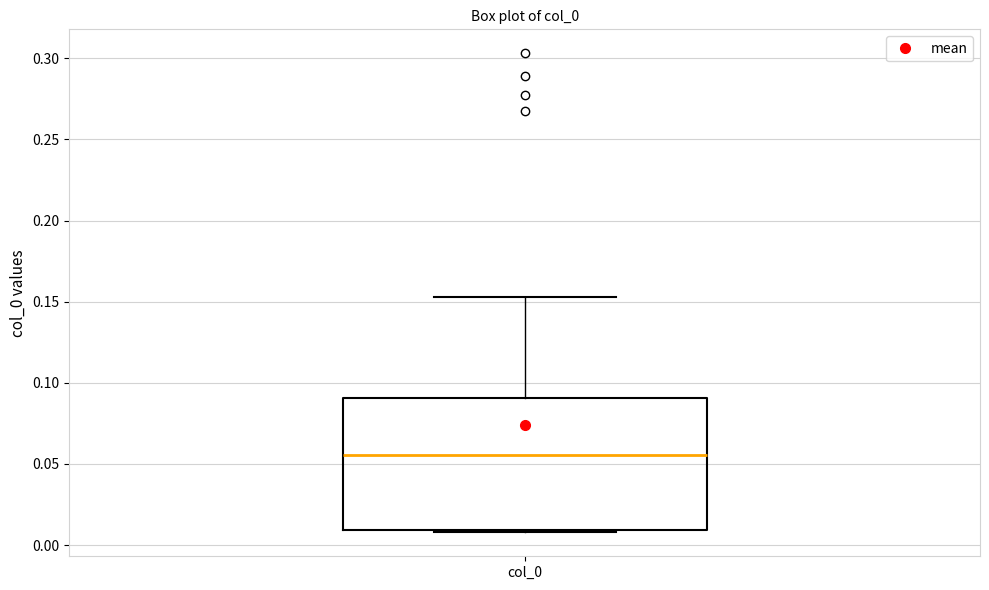

Transcribe this box plot: give where the median line is, the range the box spans, and where the two whiskers end, as read against the y-axis. The values are not printed on the chart, so give them approximately, as read against the axis.

median 0.055, box 0.010 to 0.090, whiskers 0.010 (just below the box's lower edge) to 0.155